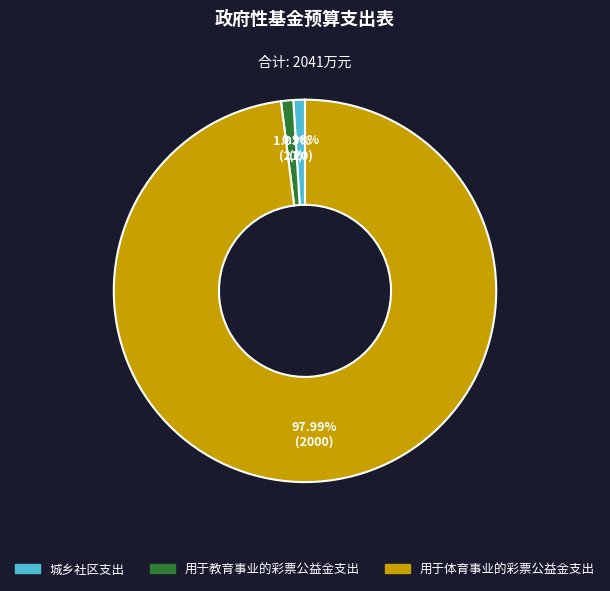

Between 用于体育事业的彩票公益金支出 and 用于教育事业的彩票公益金支出, which is larger?

用于体育事业的彩票公益金支出